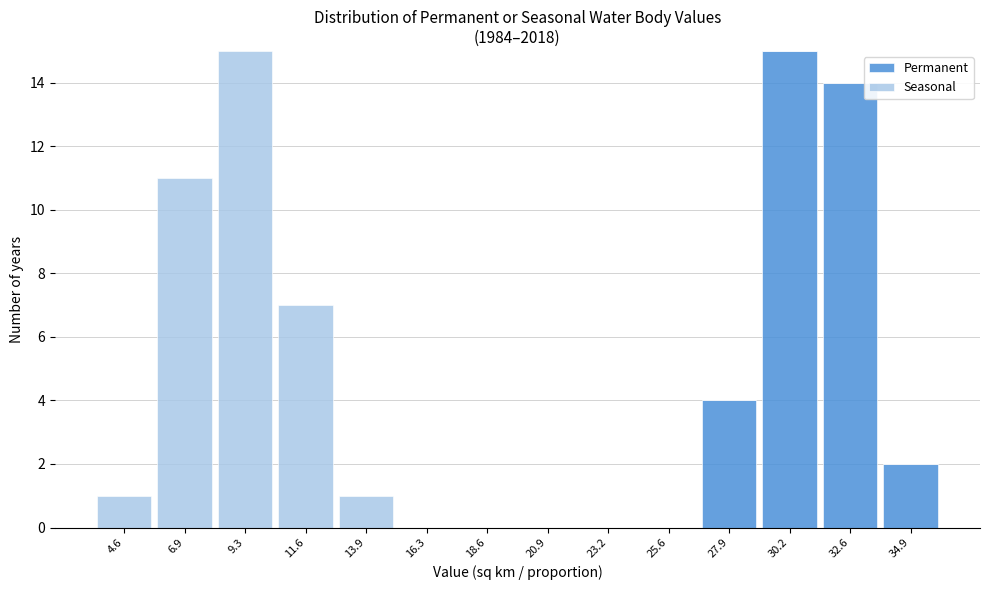

Reading right to left, transcribe the values for Permanent.

34.9=2	32.6=14	30.2=15	27.9=4	25.6=0	23.2=0	20.9=0	18.6=0	16.3=0	13.9=0	11.6=0	9.3=0	6.9=0	4.6=0